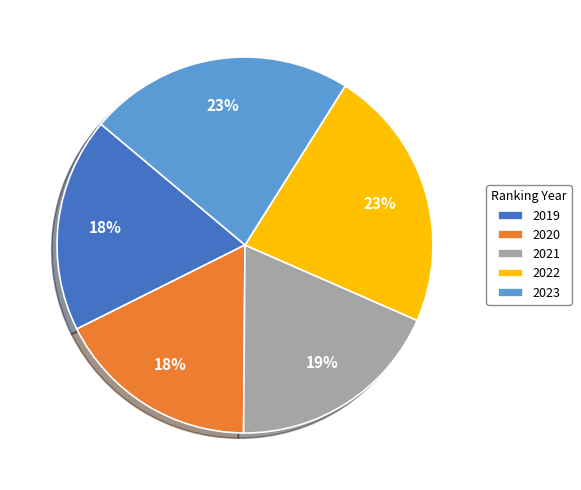

Between 2021 and 2020, which is larger?

2021